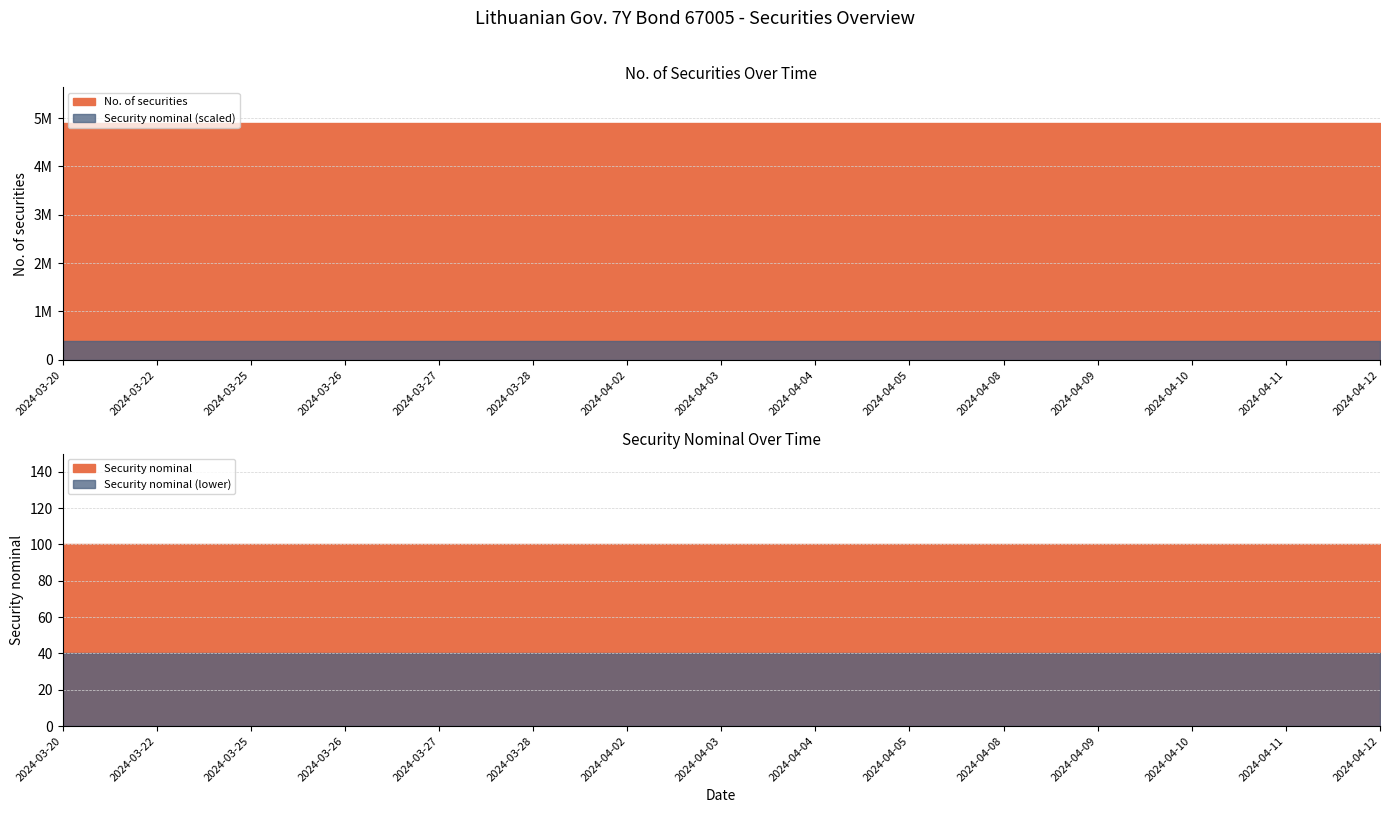

What is the difference between the highest and lowest values at 2024-04-02?

4899900